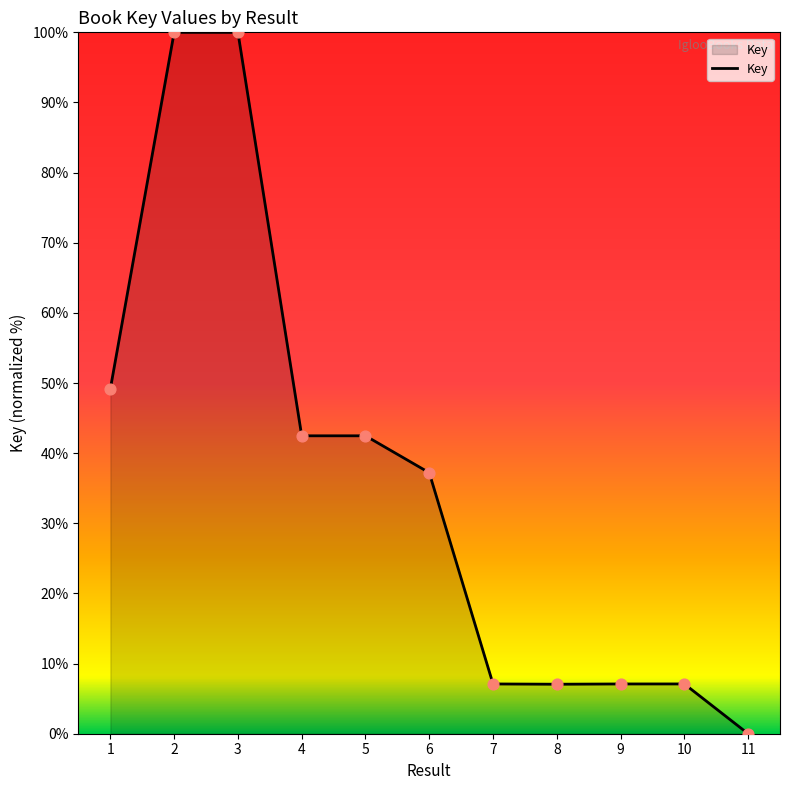

What is the change in value from 5 to 8?

-35.4